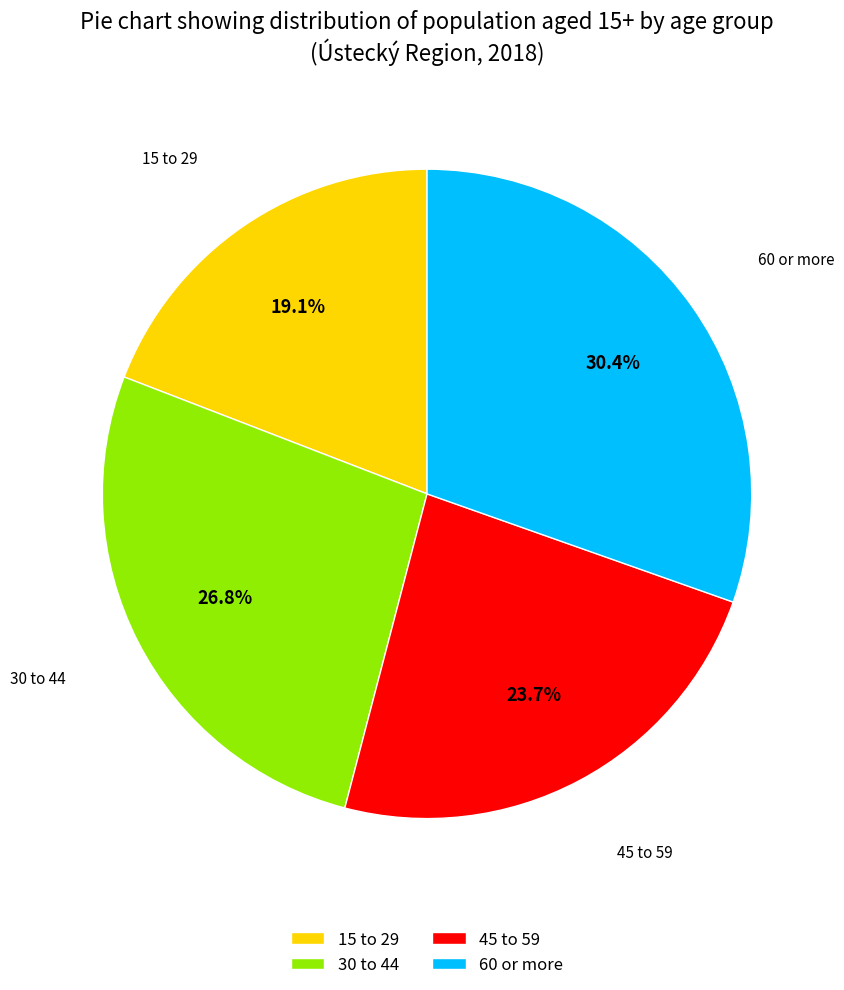

Count the number of slices in the pie.

4